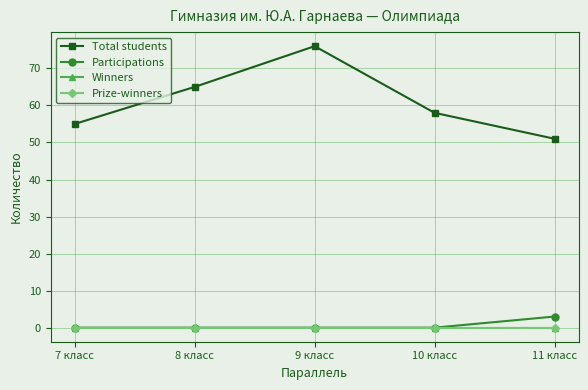

True or false: Winners and Participations intersect in this chart.

False